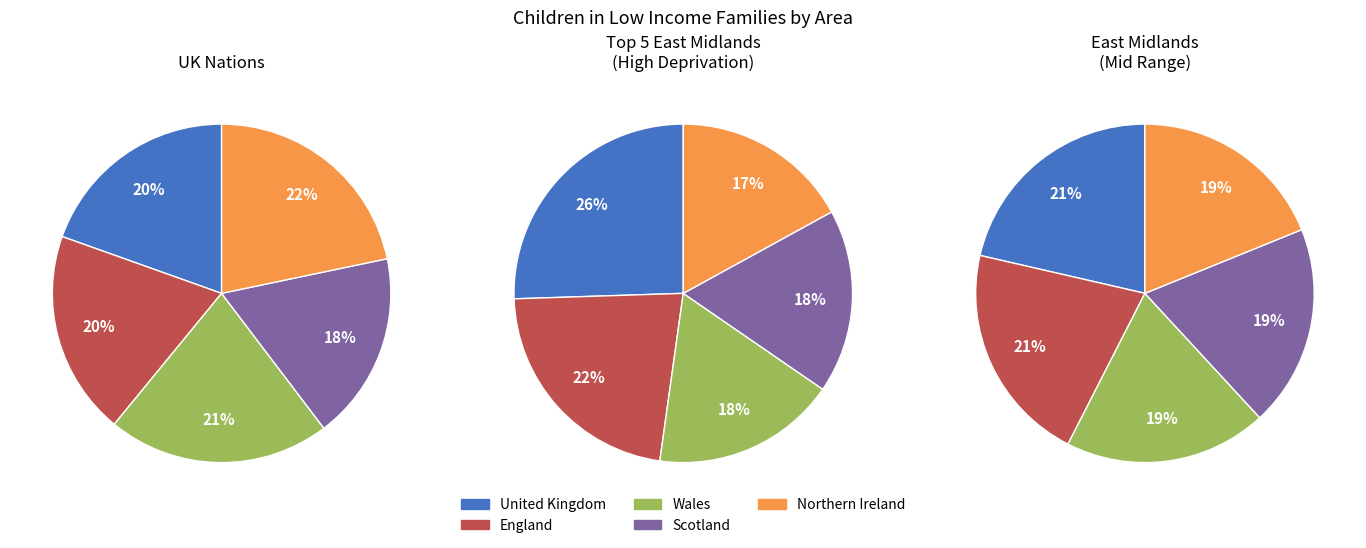

Does any single category account for the majority?

No